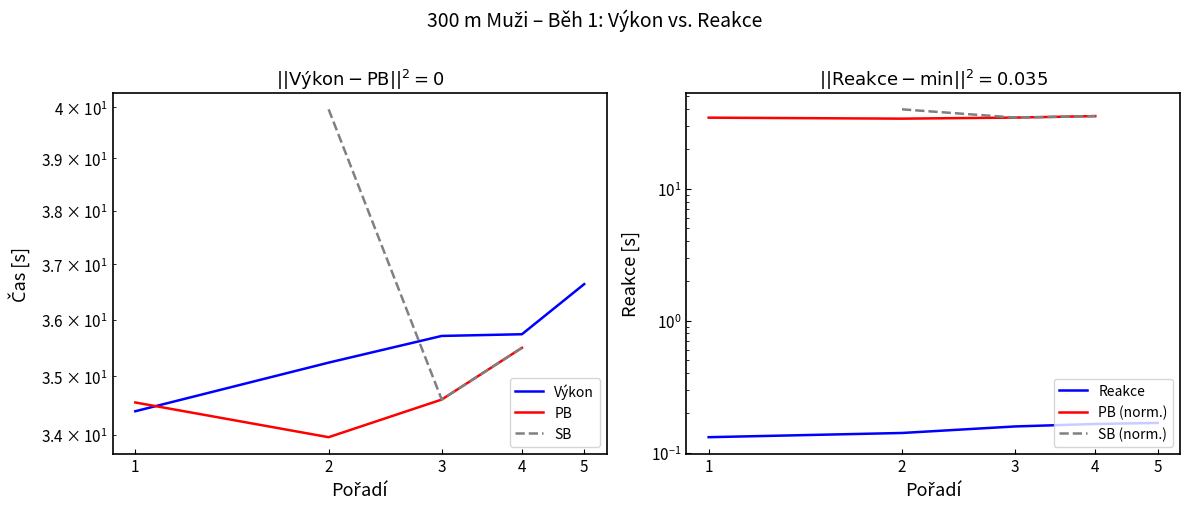

How many interior local valleys does the PB (norm.) series have?

1